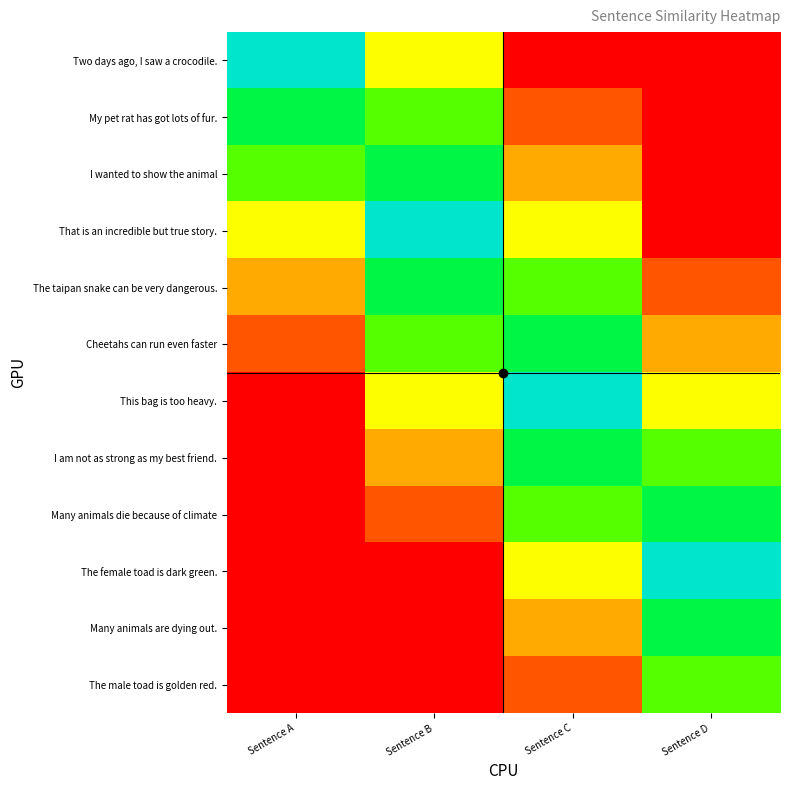

What is the total value across all series at Sentence A?

3.5